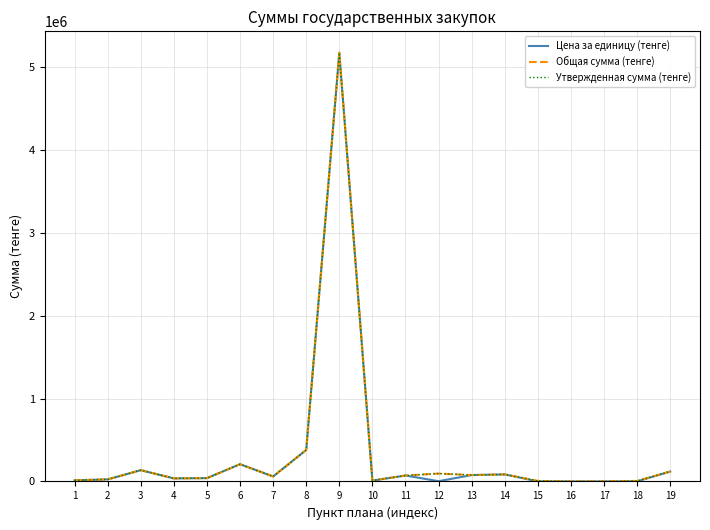

What is the difference between the Общая сумма (тенге) values at 2 and 8?

355000